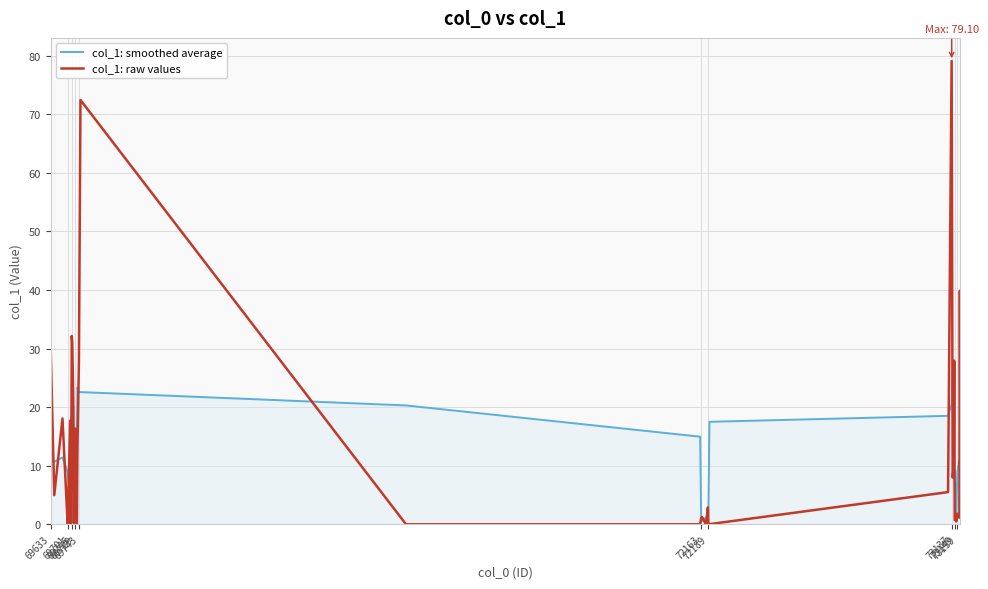

True or false: col_1: raw values has more than 0 interior local peaks.

True